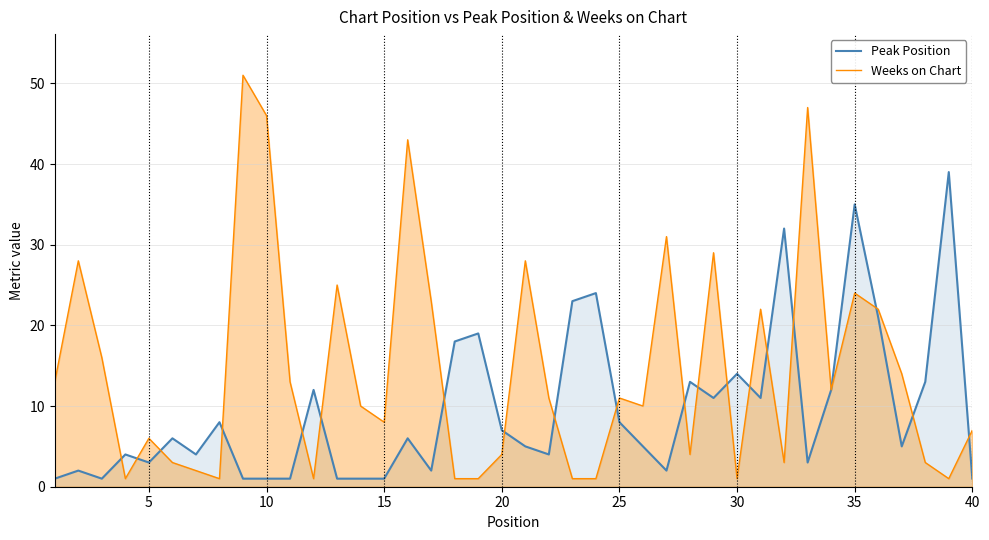

Rank the series at 40 from highest to lowest value.

Weeks on Chart, Peak Position